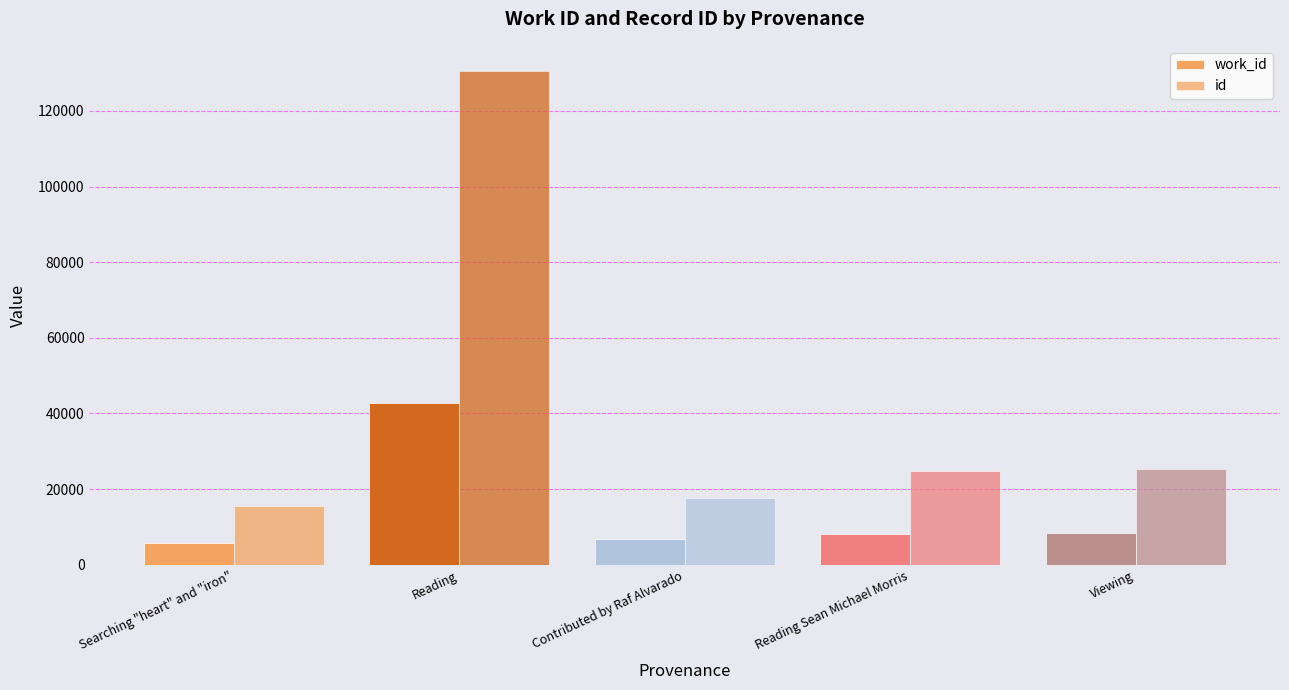

What is the label of the 1st bar from the left?

Searching "heart" and "iron"